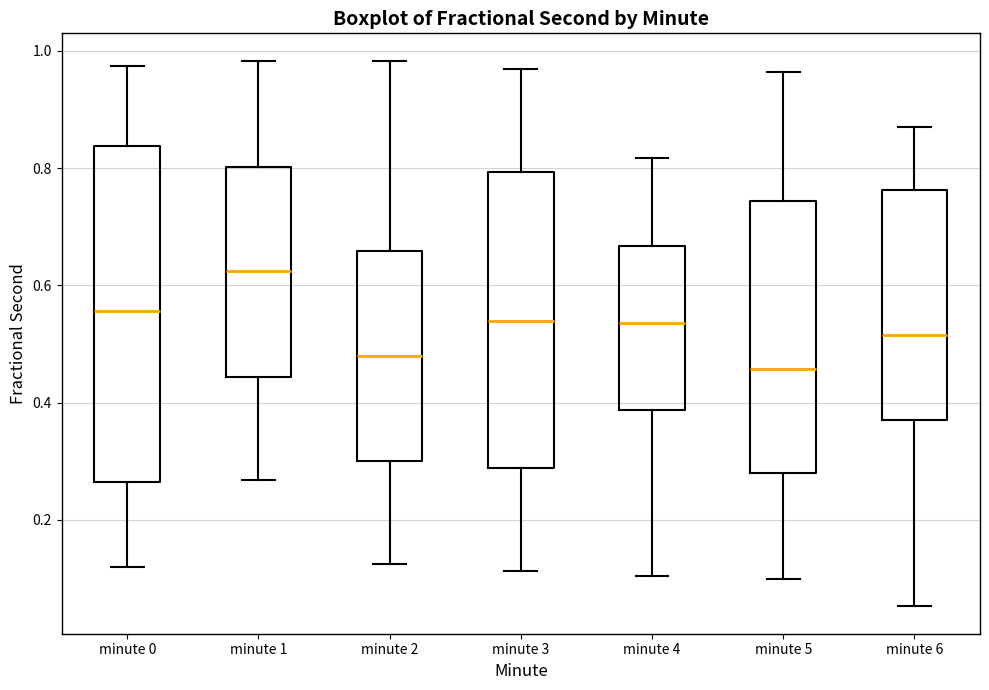

Where does the upper whisker of the box for minute 1 end on the y-axis? The values are not printed on the chart, so give them approximately, as read against the axis.

0.98